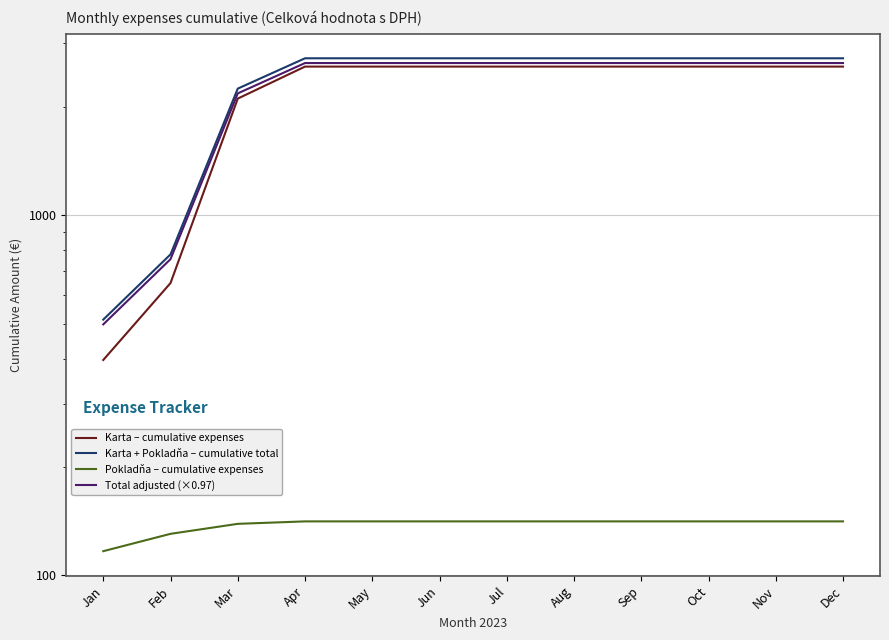

Which series has the largest total across all categories?

Karta + Pokladňa – cumulative total